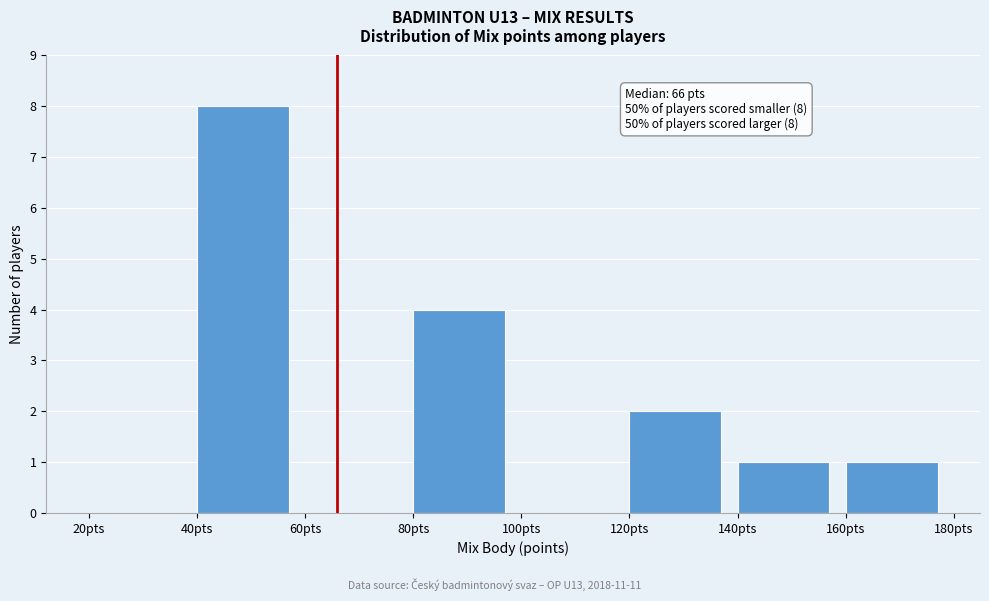

Over which range of the x-axis is the bar tallest?

40 to 60